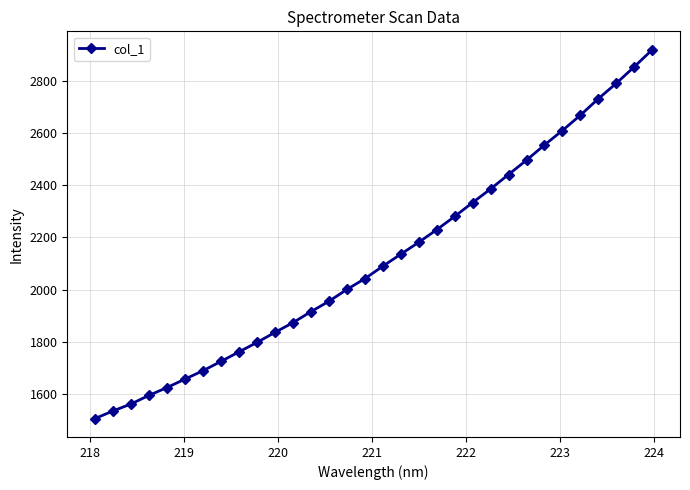

What is the value of the 29th point from the left?

2731.7